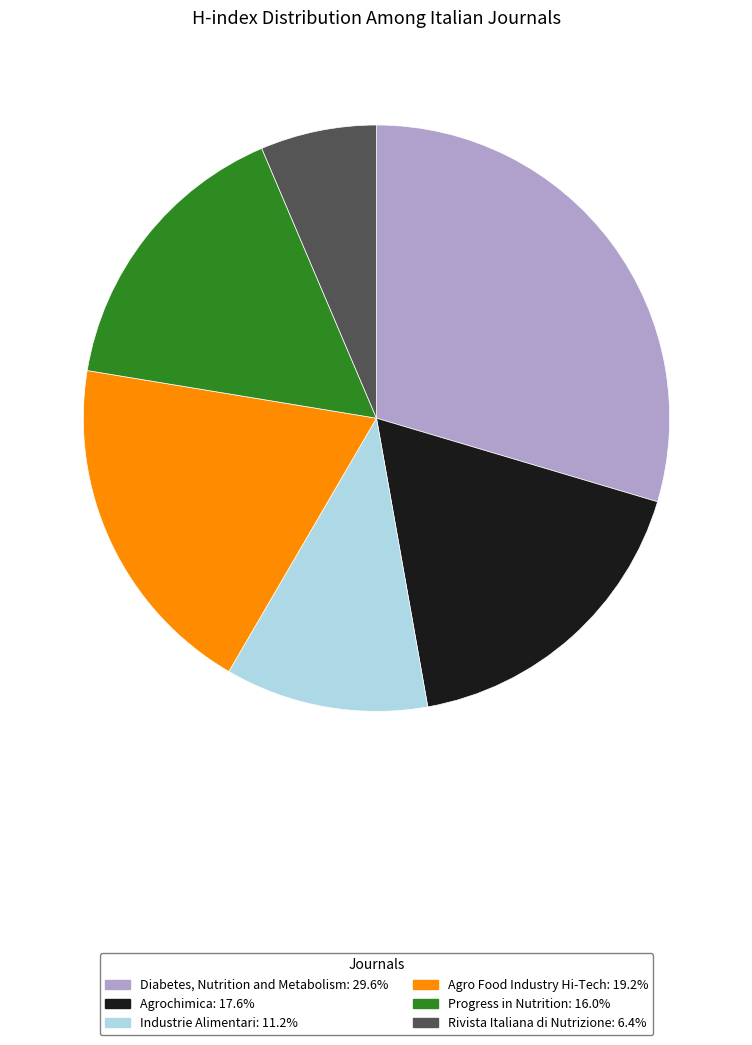

Which slice is the smallest?

Rivista Italiana di Nutrizione